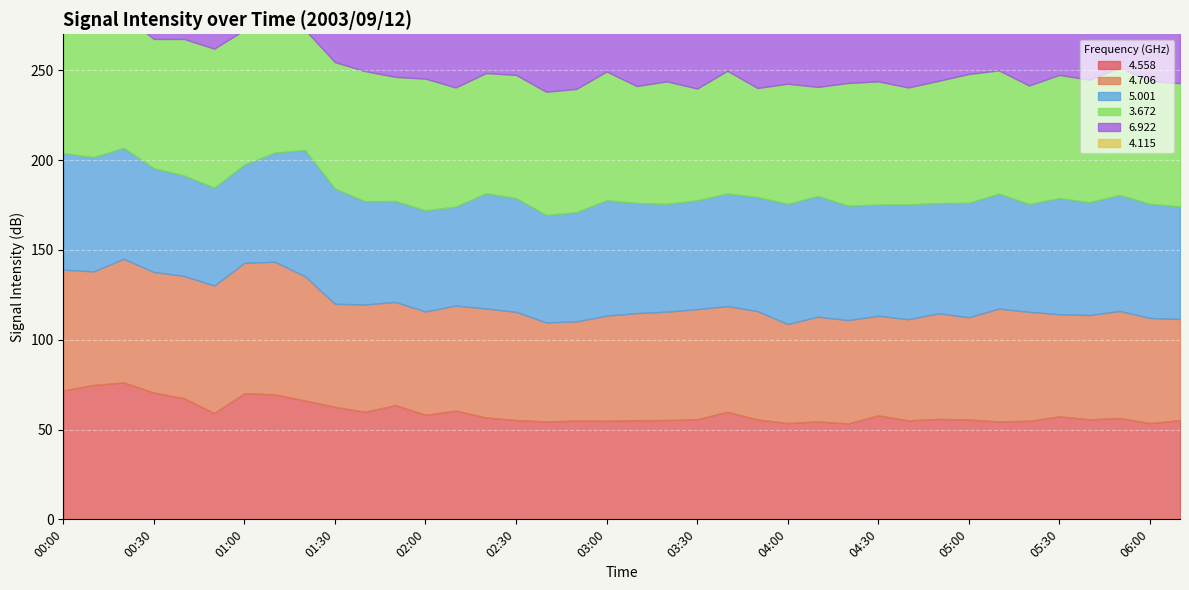

What is the label of the 36th point from the right?

00:20